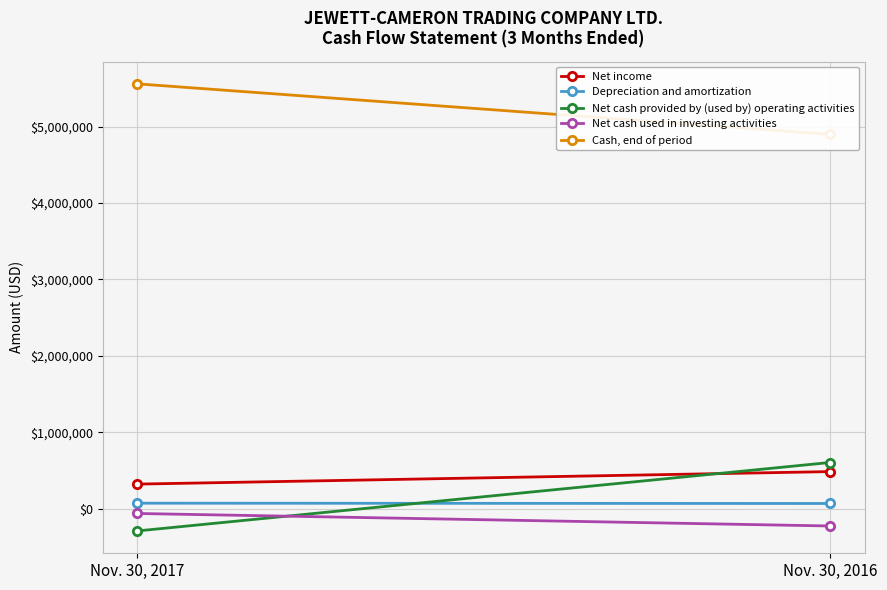

Count the number of data series in this chart.

5